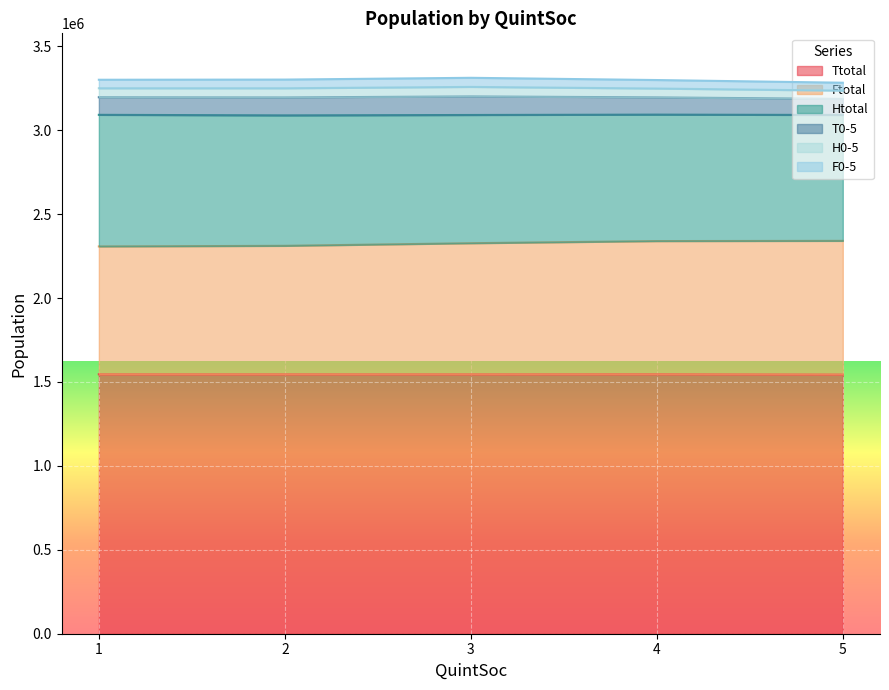

What is the value of the H0-5 point at the 5th from the left?

3235715